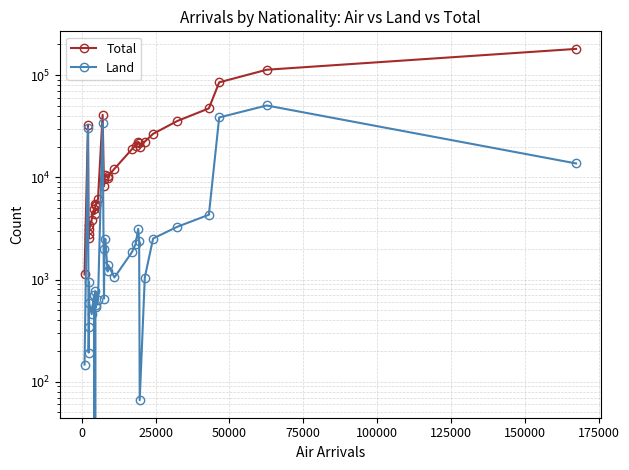

True or false: Total and Land intersect in this chart.

False